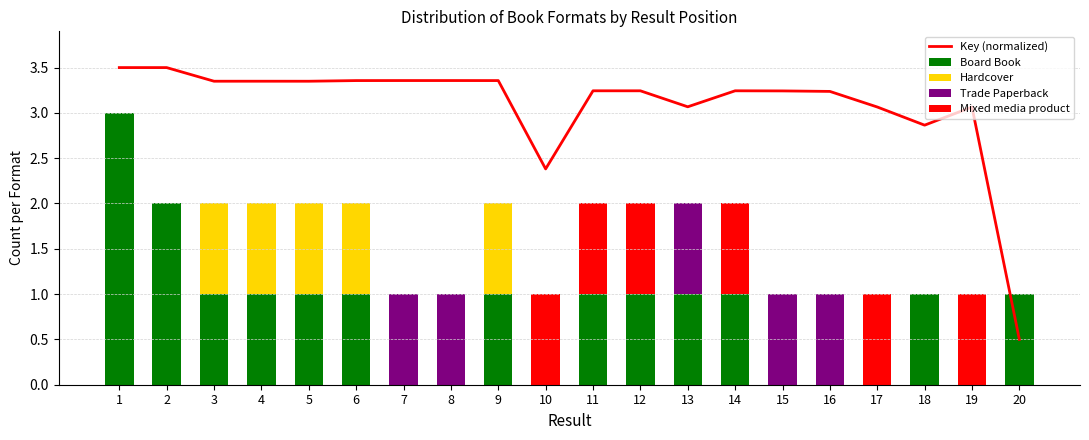

Reading left to right, transcribe all the data shown in this chart.

Key (normalized): 1=3.5	2=3.5	3=3.3	4=3.3	5=3.3	6=3.4	7=3.4	8=3.4	9=3.4	10=2.4	11=3.2	12=3.2	13=3.1	14=3.2	15=3.2	16=3.2	17=3.1	18=2.9	19=3.1	20=0.5
Board Book: 1=3.0	2=2.0	3=1.0	4=1.0	5=1.0	6=1.0	7=0.0	8=0.0	9=1.0	10=0.0	11=1.0	12=1.0	13=1.0	14=1.0	15=0.0	16=0.0	17=0.0	18=1.0	19=0.0	20=1.0
Hardcover: 1=0.0	2=0.0	3=1.0	4=1.0	5=1.0	6=1.0	7=0.0	8=0.0	9=1.0	10=0.0	11=0.0	12=0.0	13=0.0	14=0.0	15=0.0	16=0.0	17=0.0	18=0.0	19=0.0	20=0.0
Trade Paperback: 1=0.0	2=0.0	3=0.0	4=0.0	5=0.0	6=0.0	7=1.0	8=1.0	9=0.0	10=0.0	11=0.0	12=0.0	13=1.0	14=0.0	15=1.0	16=1.0	17=0.0	18=0.0	19=0.0	20=0.0
Mixed media product: 1=0.0	2=0.0	3=0.0	4=0.0	5=0.0	6=0.0	7=0.0	8=0.0	9=0.0	10=1.0	11=1.0	12=1.0	13=0.0	14=1.0	15=0.0	16=0.0	17=1.0	18=0.0	19=1.0	20=0.0